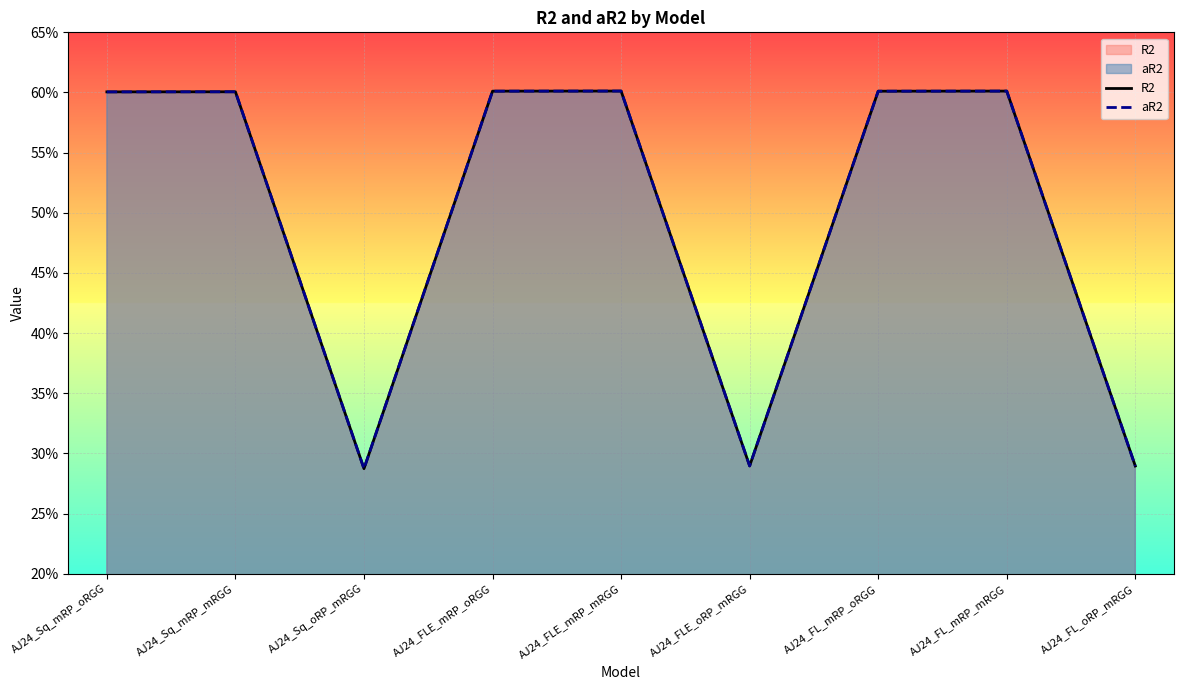

Rank the series at AJ24_FL_mRP_mRGG from lowest to highest value.

aR2, R2